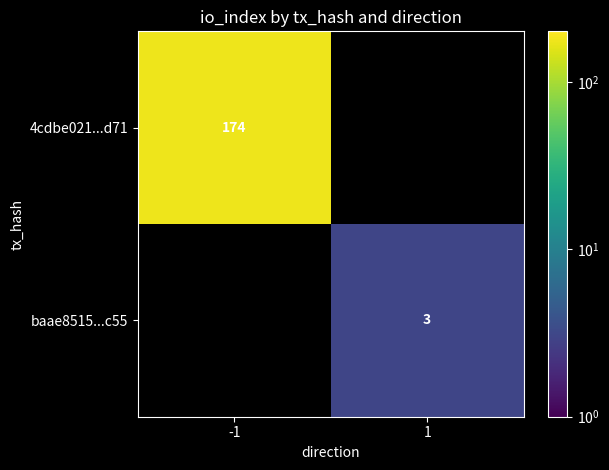

Is the value of baae8515...c55 at 1 greater than the value of 4cdbe021...d71 at -1?

No